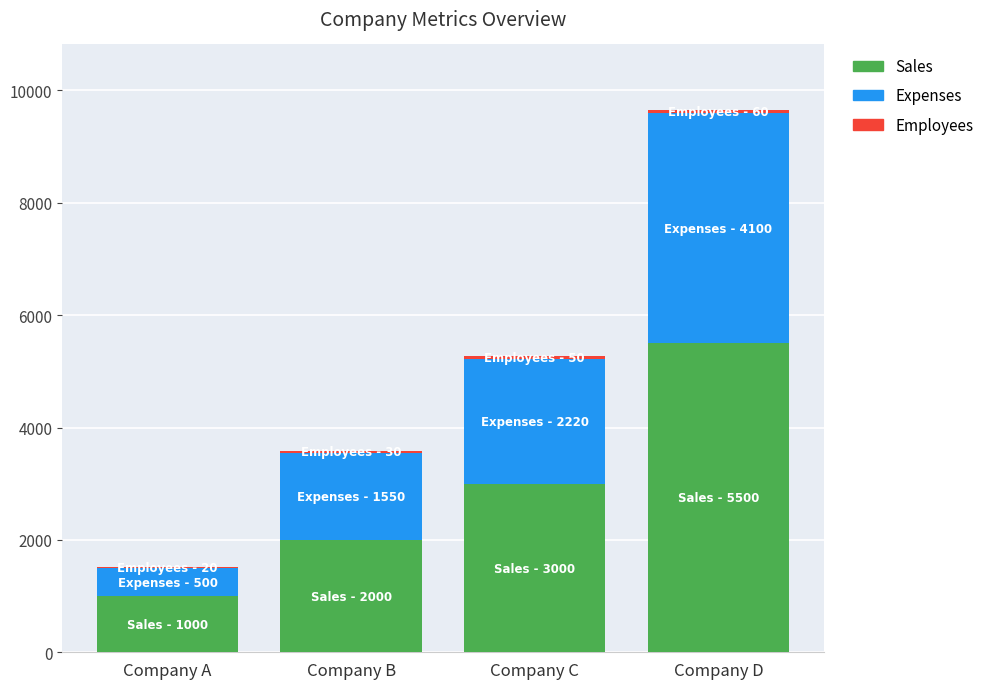

At which category is the sum across all series the highest?

Company D